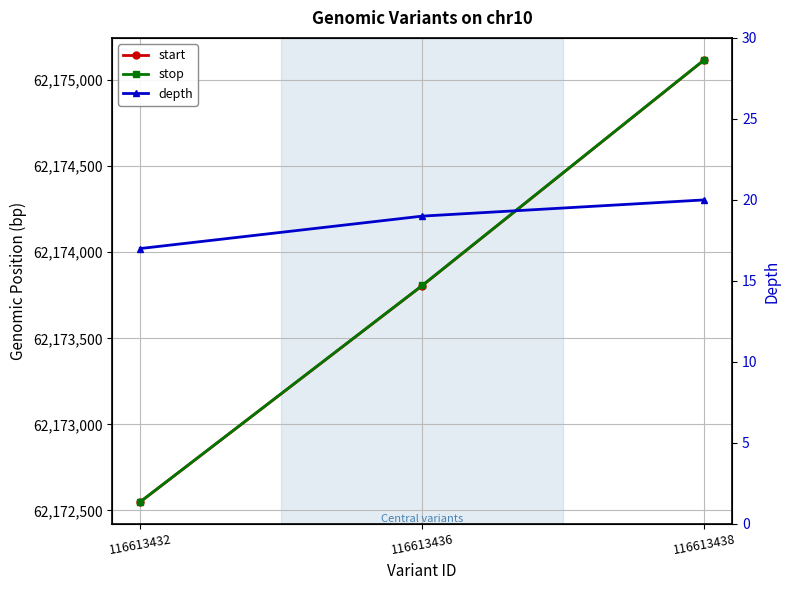

What is the difference between the maximum and minimum values in the stop series?

2568